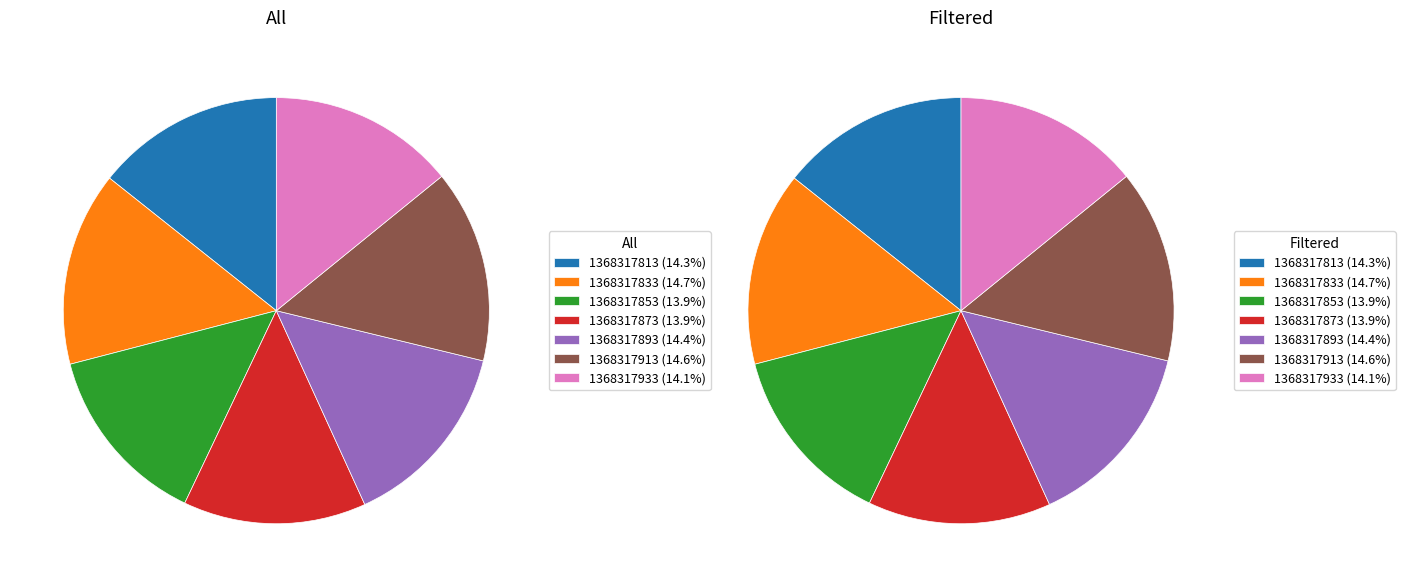

Rank the categories by value from lowest to highest.

1368317853, 1368317873, 1368317933, 1368317813, 1368317893, 1368317913, 1368317833